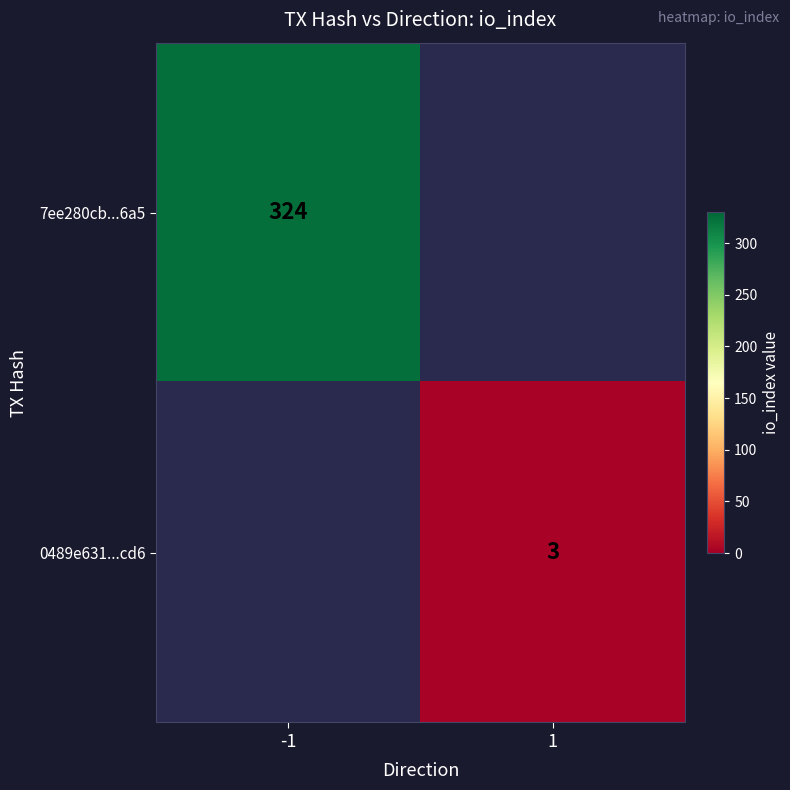

Is the value of 0489e631...cd6 at 1 greater than the value of 7ee280cb...6a5 at -1?

No